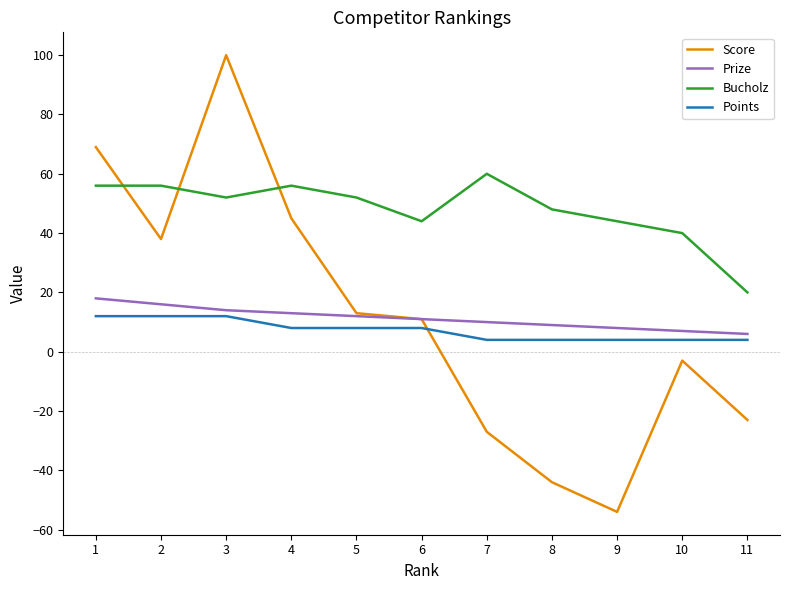

True or false: Score has more than 2 points higher than both neighbors.

False